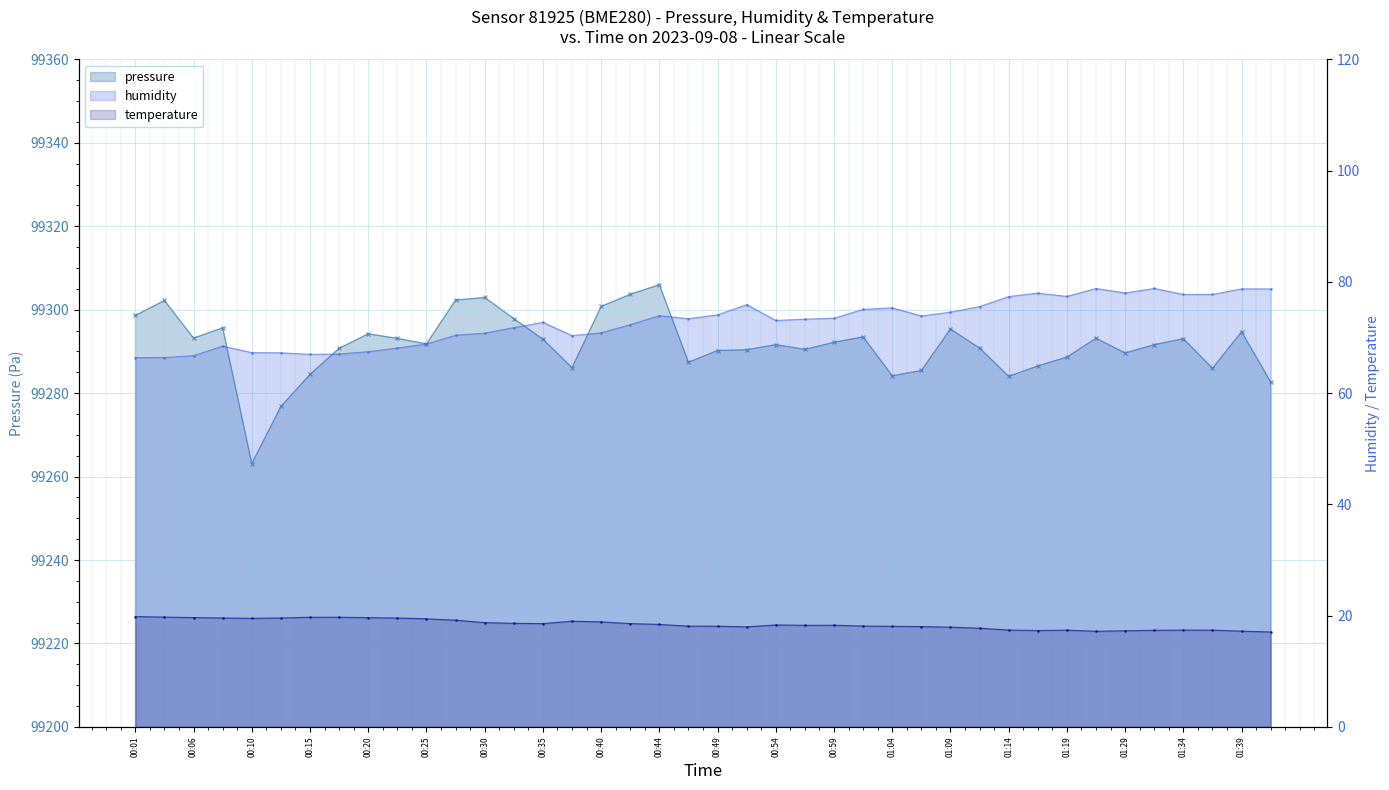

True or false: pressure has more than 0 points higher than both neighbors.

True